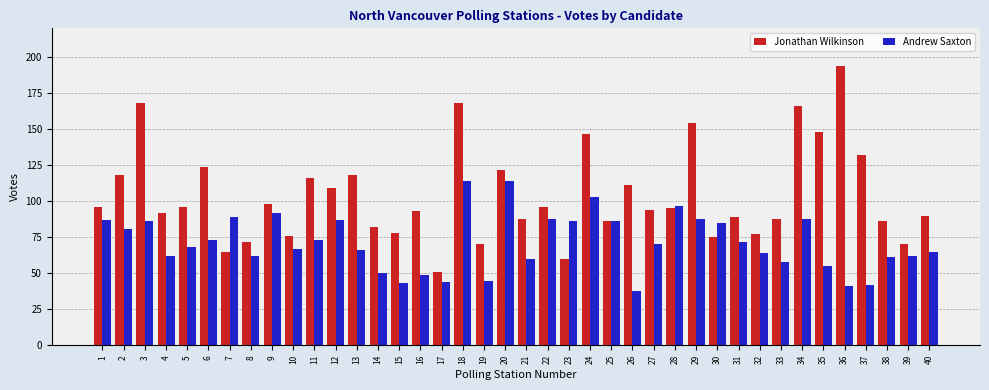

What is the difference between the Jonathan Wilkinson values at 21 and 35?

60